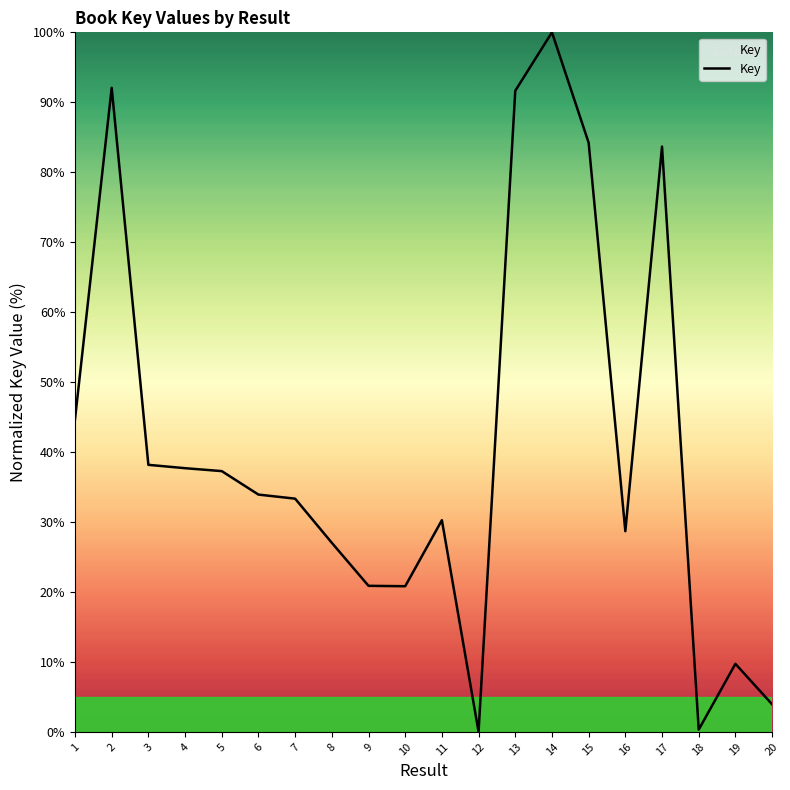

What is the difference between the values at 13 and 8?

64.6